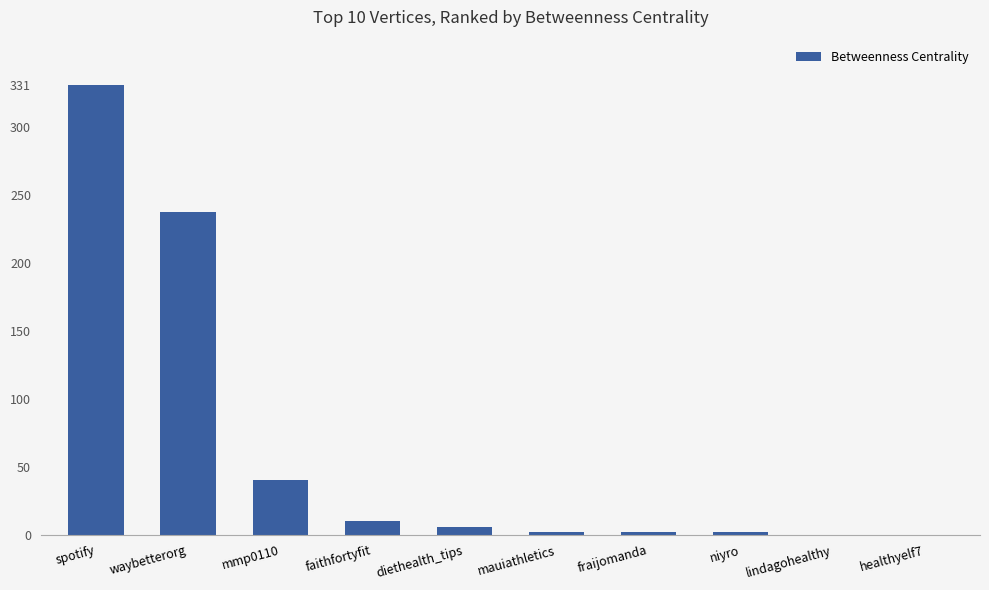

The chart shows a value of 125 at waybetterorg. True or false?

False